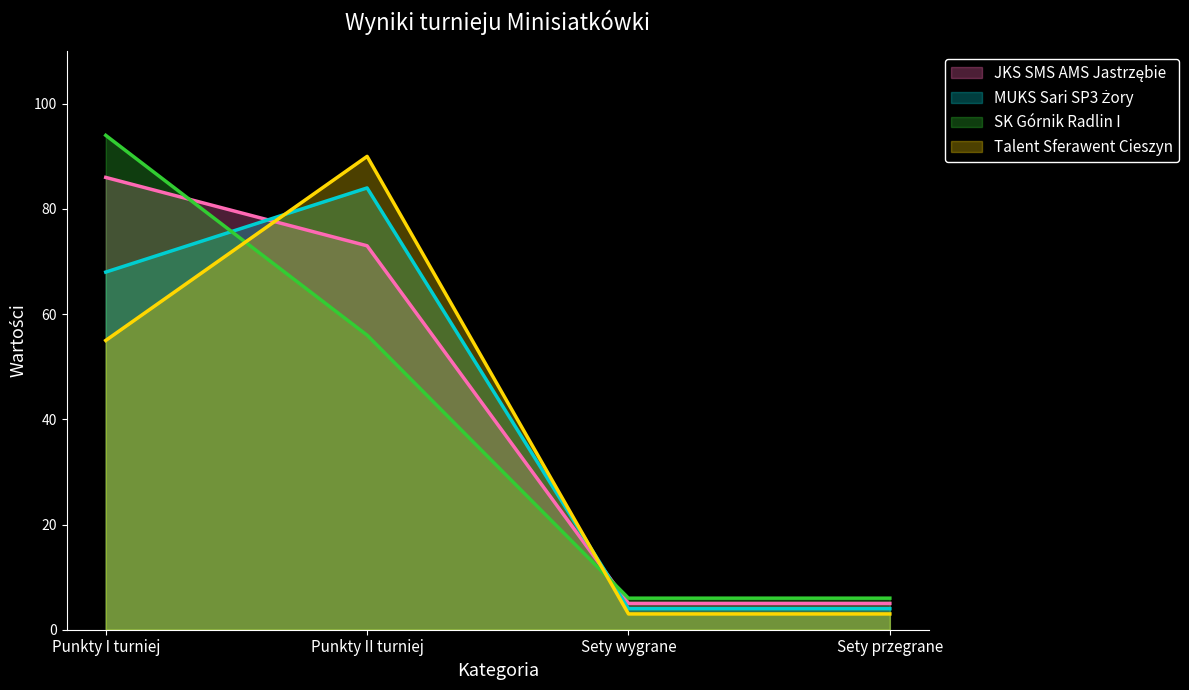

What position from the left is Sety wygrane?

3